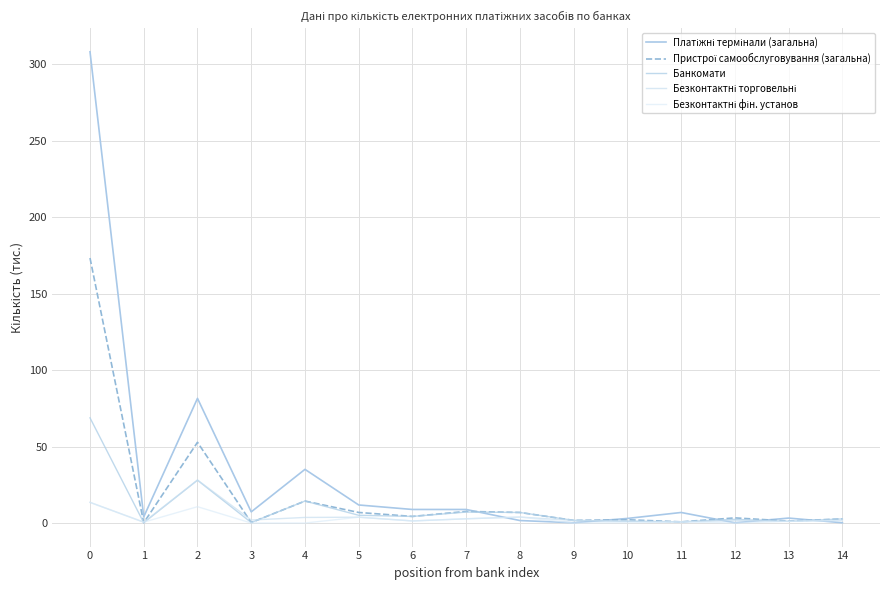

At 9, list the series in order from smallest to largest.

Безконтактні фін. установ, Платіжні термінали (загальна), Безконтактні торговельні, Пристрої самообслуговування (загальна), Банкомати